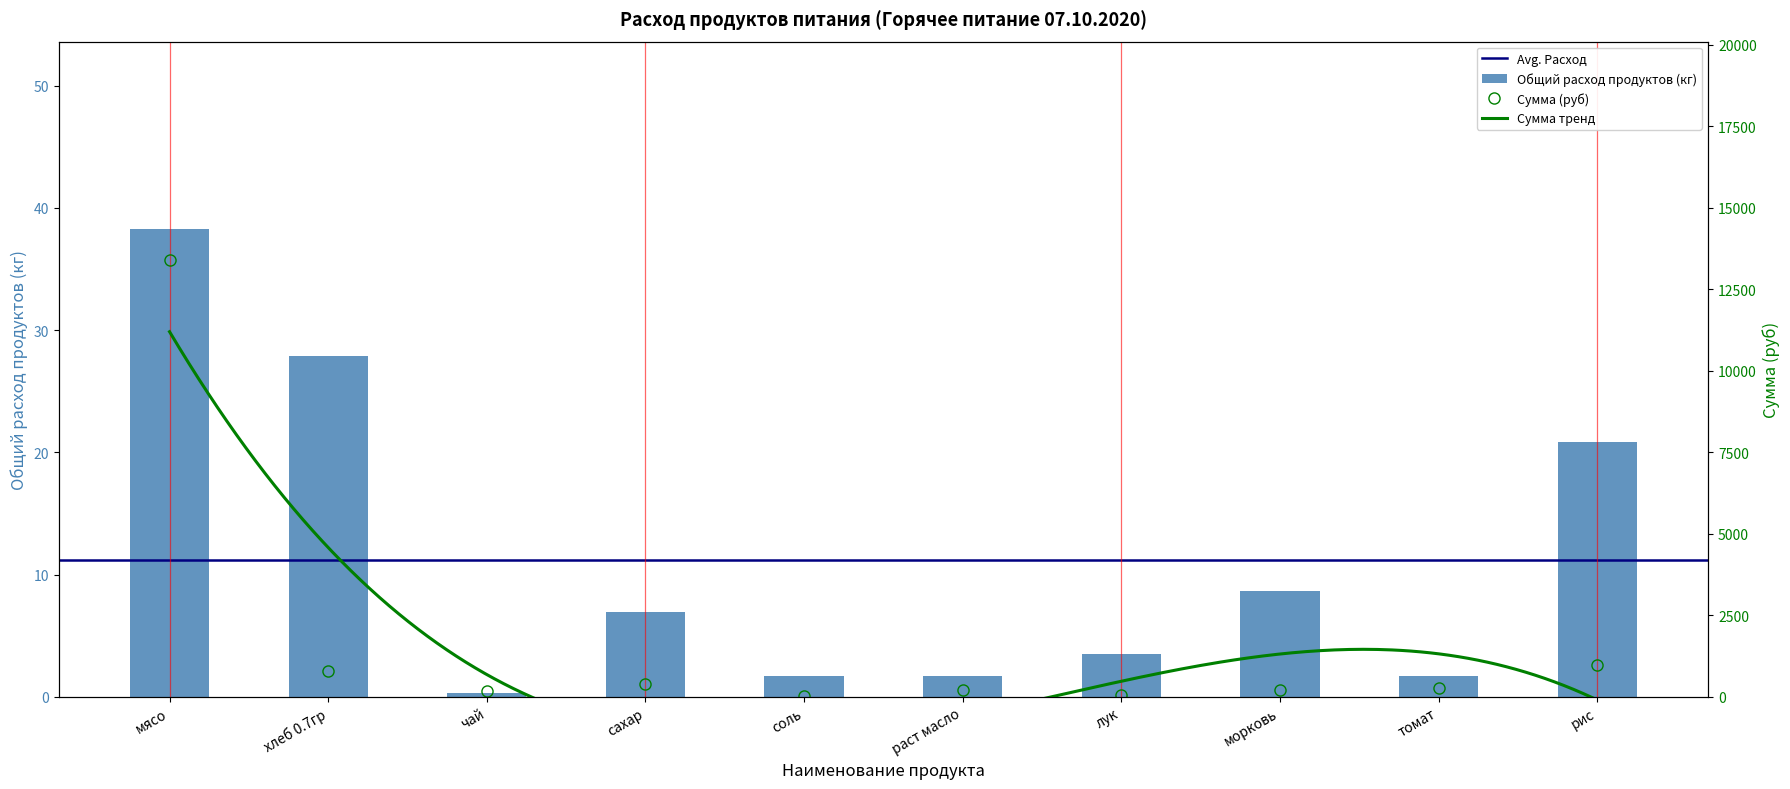

The value of Общий расход продуктов at морковь is 13.4. True or false?

False